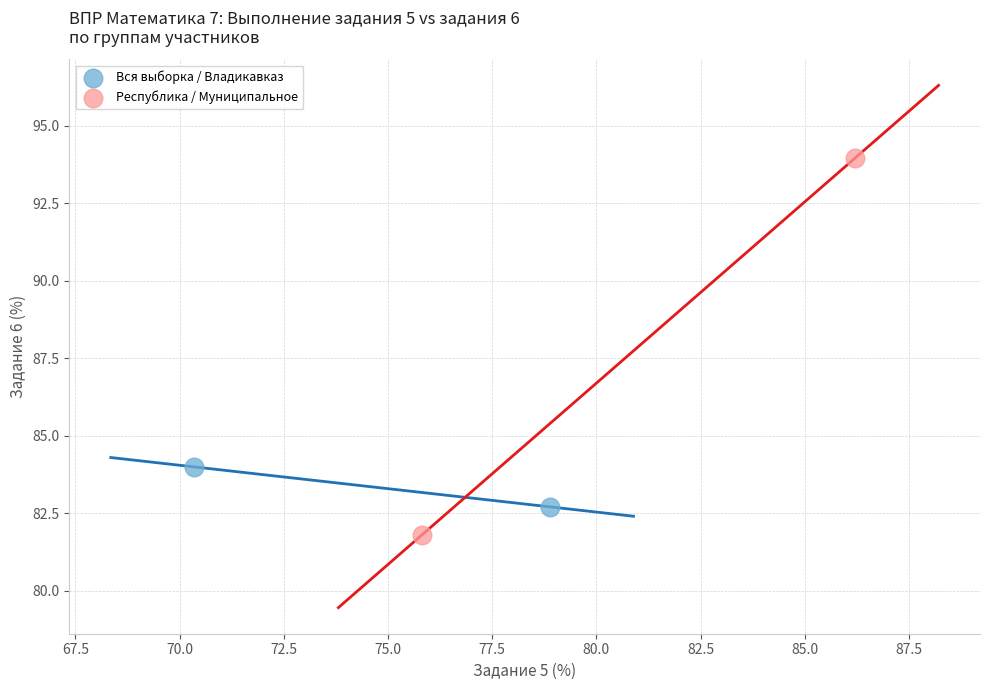

What are all the series names shown in the legend?

Вся выборка / Владикавказ, Республика / Муниципальное